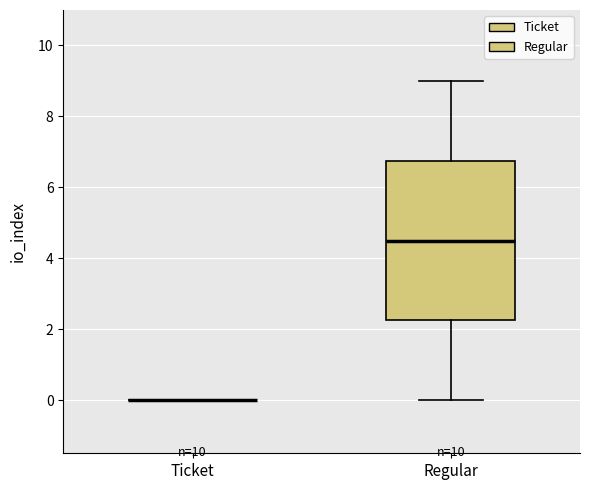

Where does the median line of the box for Regular sit on the y-axis? The values are not printed on the chart, so give them approximately, as read against the axis.

4.6